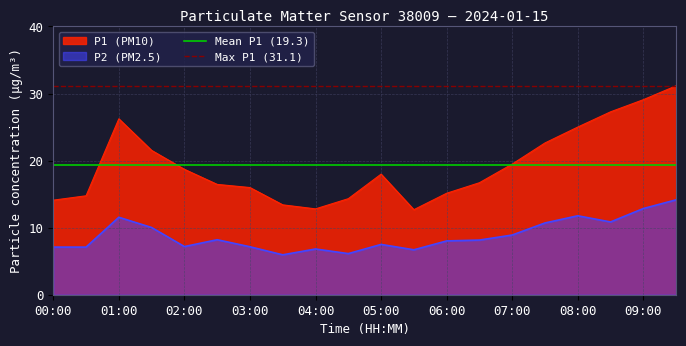

True or false: P2 (PM2.5) has a value of 1.9 at 05:00.

False